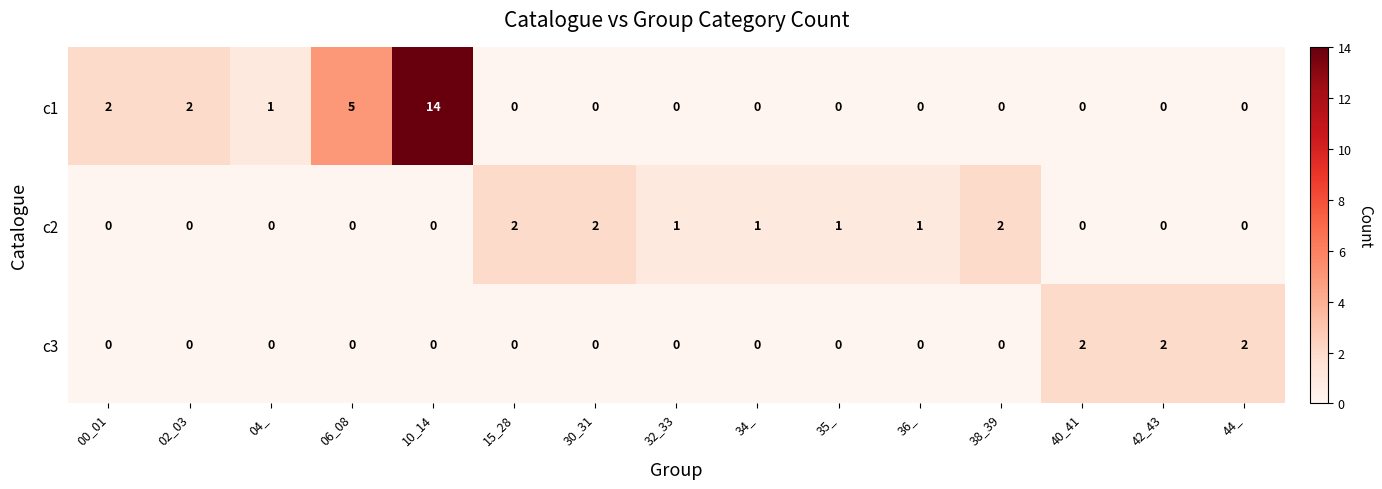

Rank the series by their average value, from lowest to highest.

c3, c2, c1